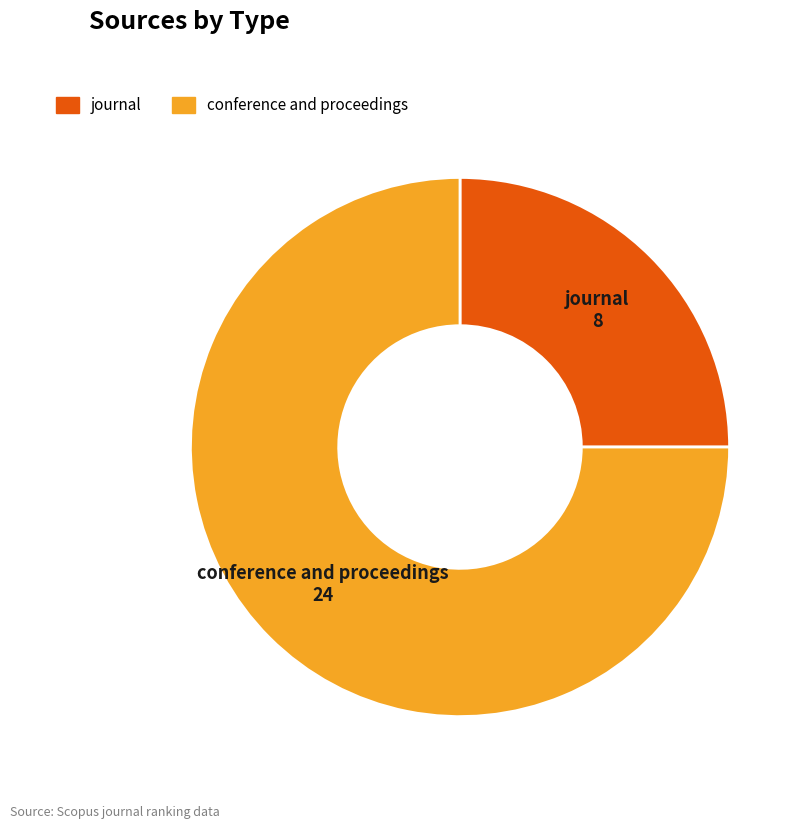

Between journal and conference and proceedings, which is larger?

conference and proceedings